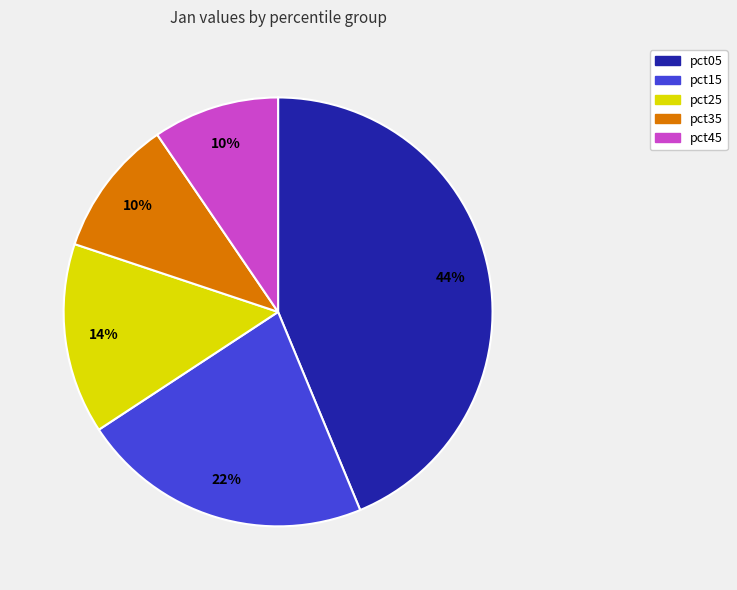

To the nearest percent, what is the difference between the largest and smallest slice percentages?

34%